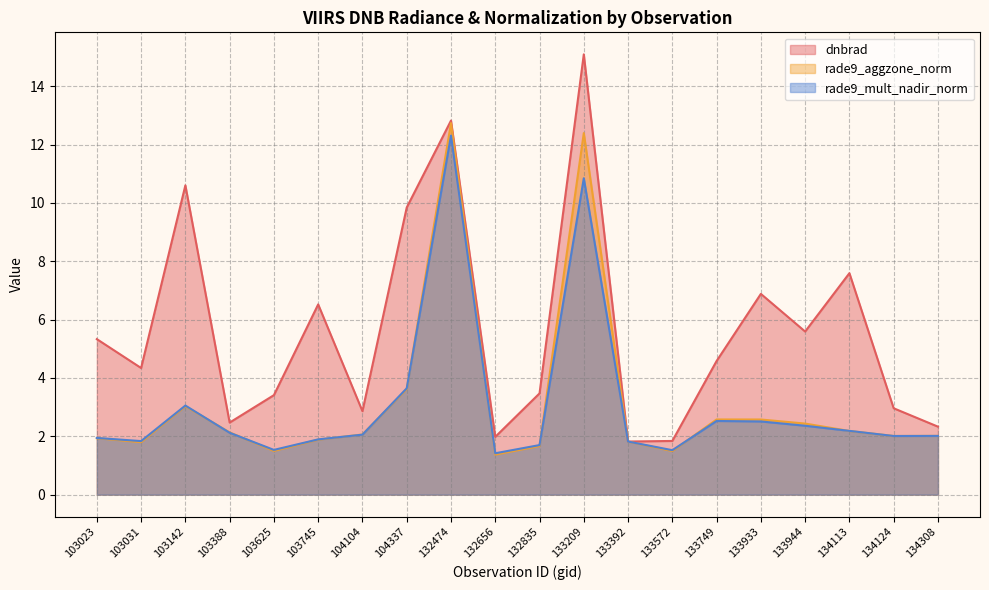

Does the chart display data point markers on the line(s)?

No